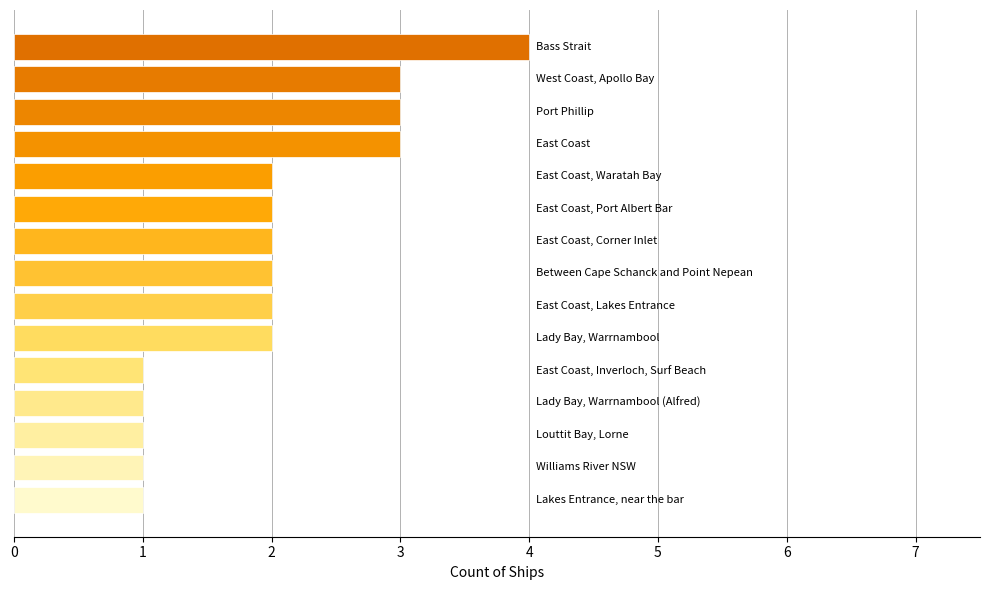

What is the difference between the maximum and minimum values?

3